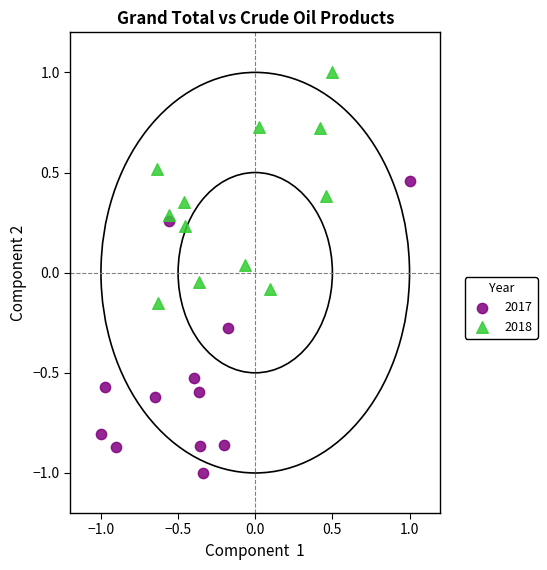

Which series has the widest spread of Y values?

2017